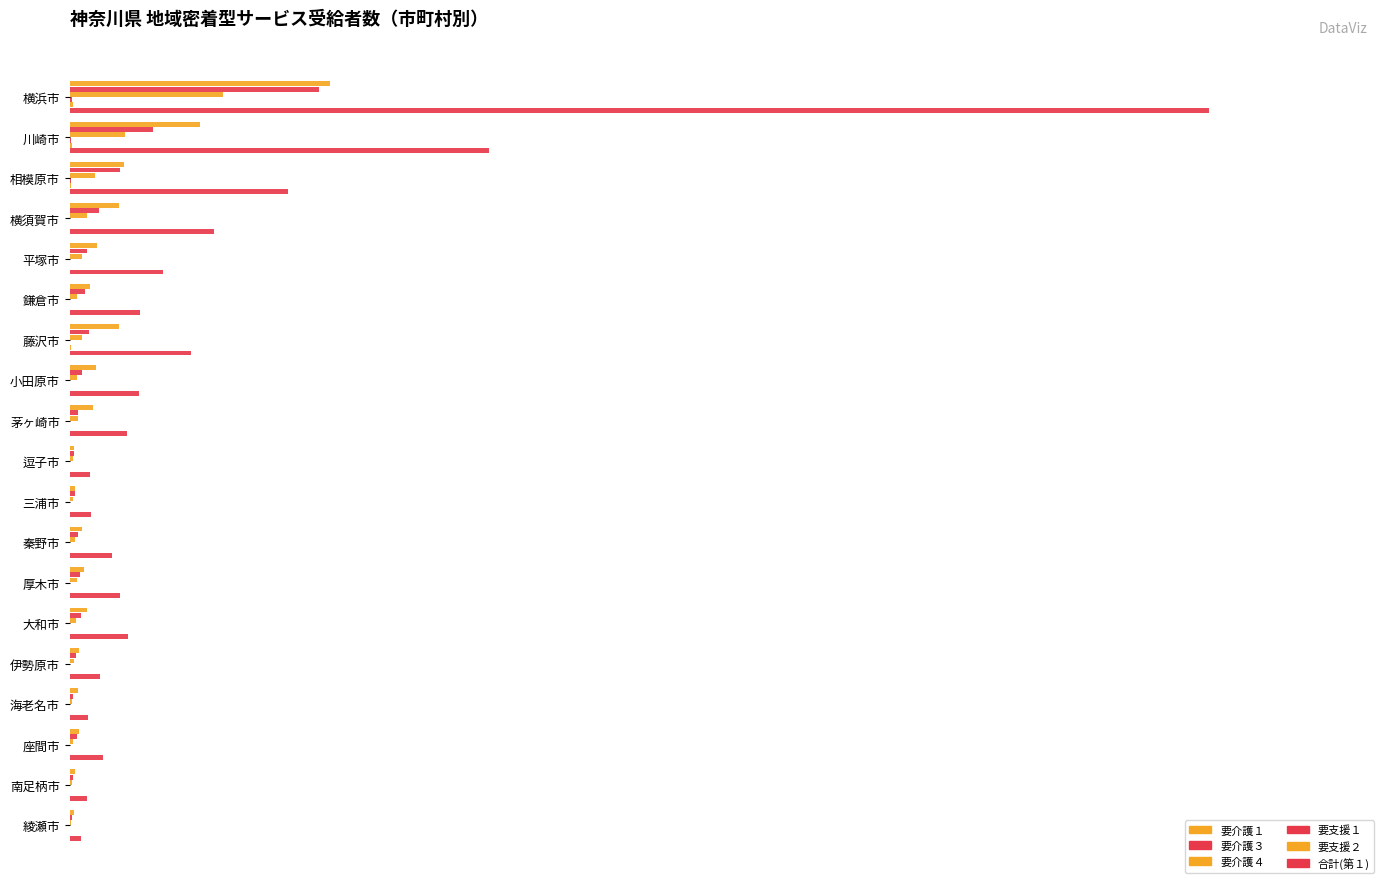

Rank the series by their maximum value, from lowest to highest.

要支援１, 要支援２, 要介護４, 要介護３, 要介護１, 合計(第１)